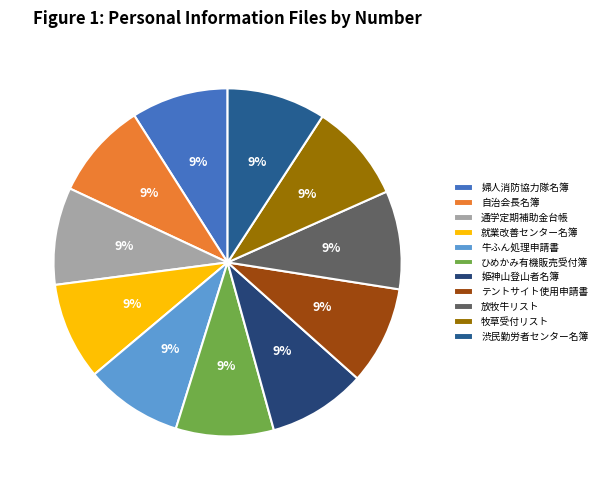

How many segments does this pie chart have?

11